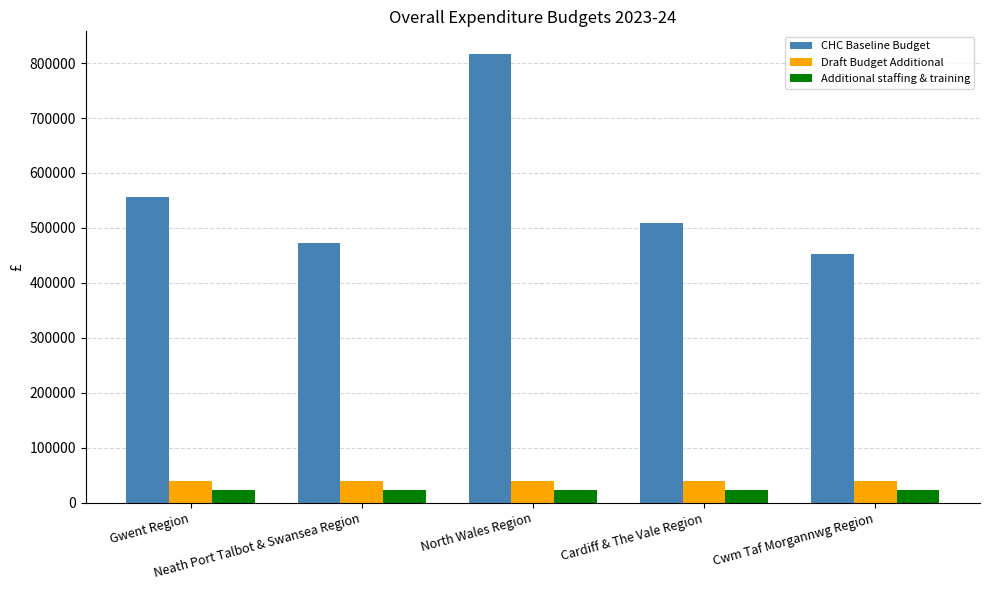

What is the average value of the CHC Baseline Budget series?

561157